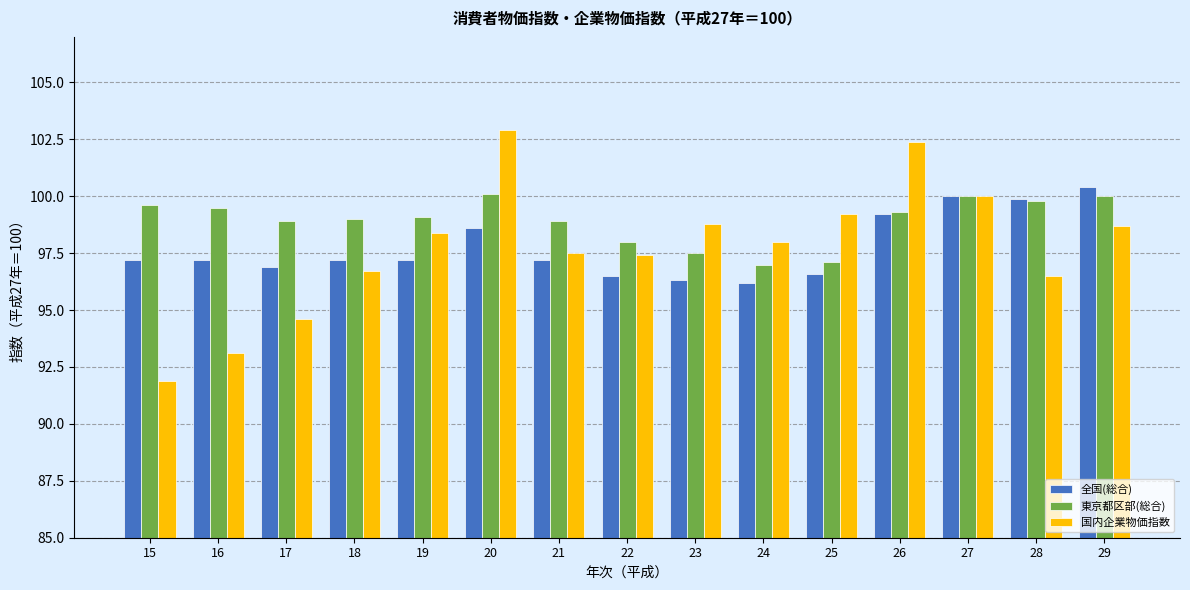

What is the sum of all 国内企業物価指数 values?

1466.1